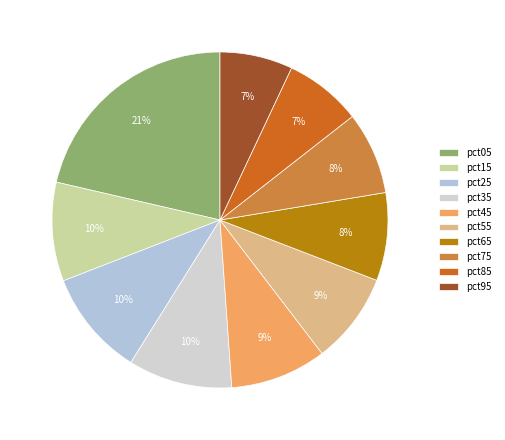

Does pct25 account for over 50% of the chart?

No